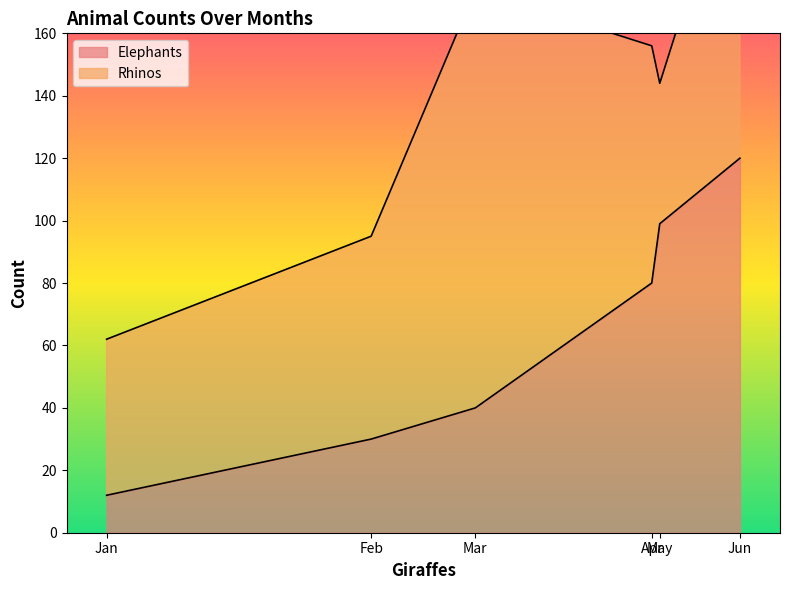

True or false: the data shows 30 at Feb.

True